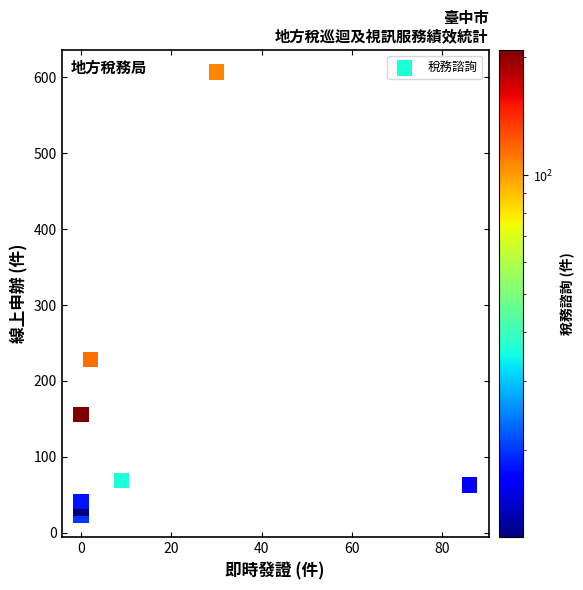

What Y value in the scatter plot is closest to 315?

228